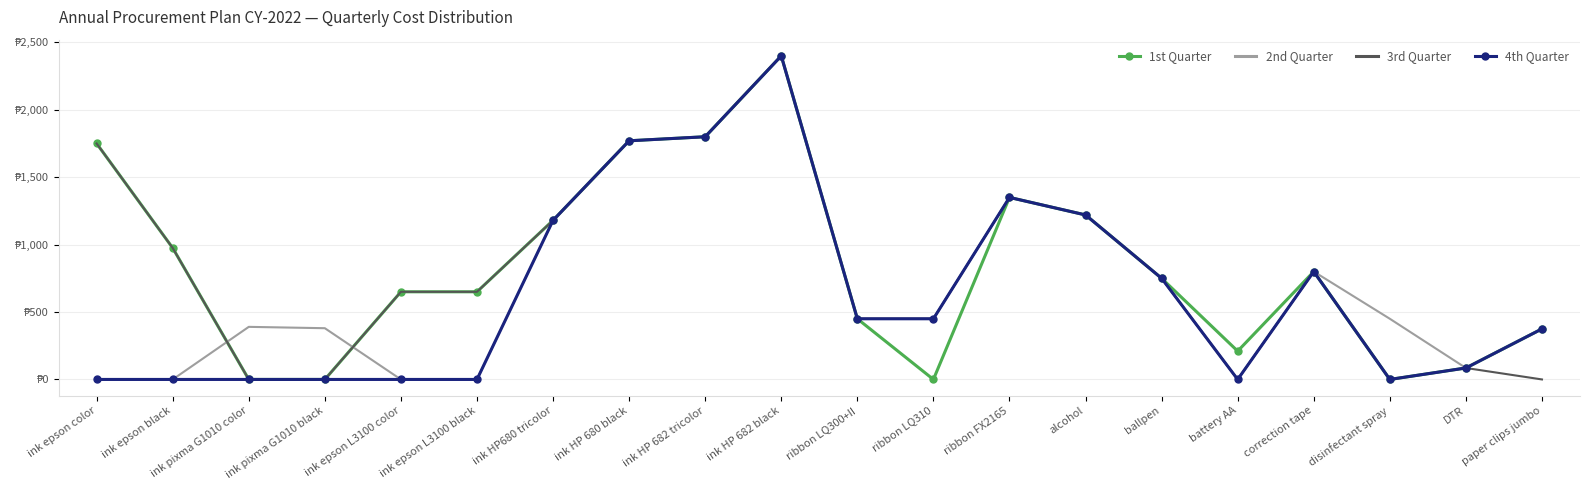

True or false: 2nd Quarter has a value of 191 at disinfectant spray.

False